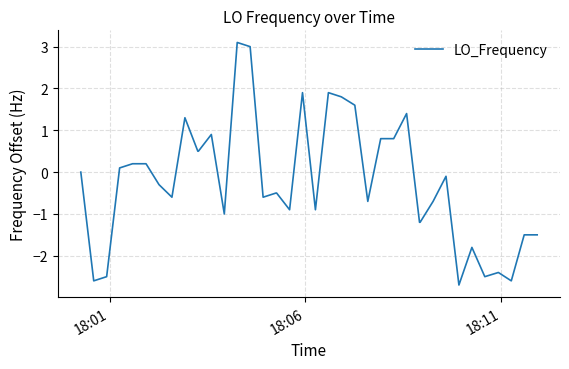

How many series are shown in this chart?

1